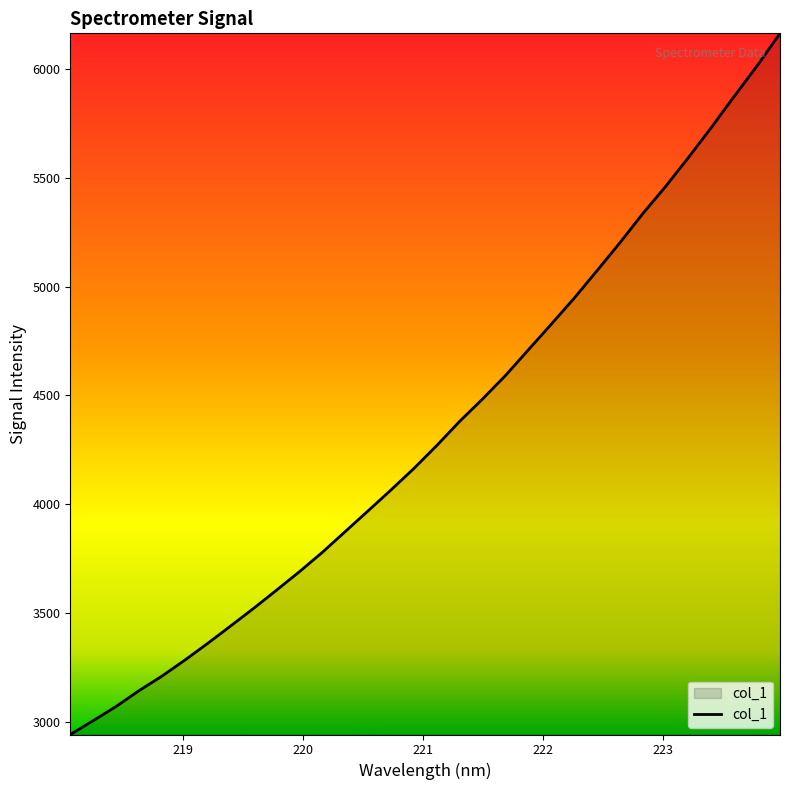

Does the chart have visible grid lines?

No